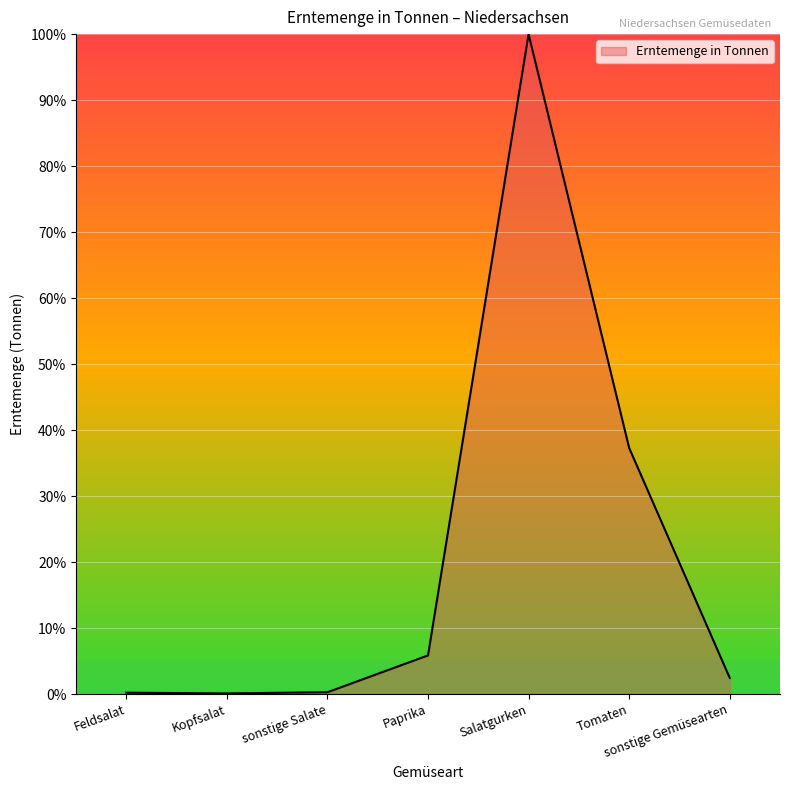

How many distinct data groups are displayed?

1